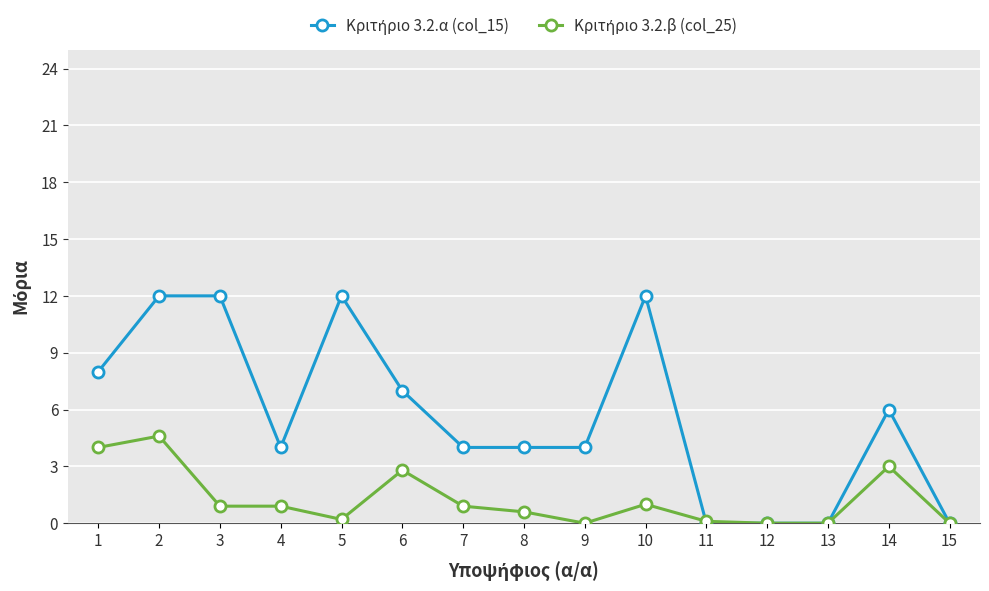

What is the spread (max minus min) of values at 1?

4.0